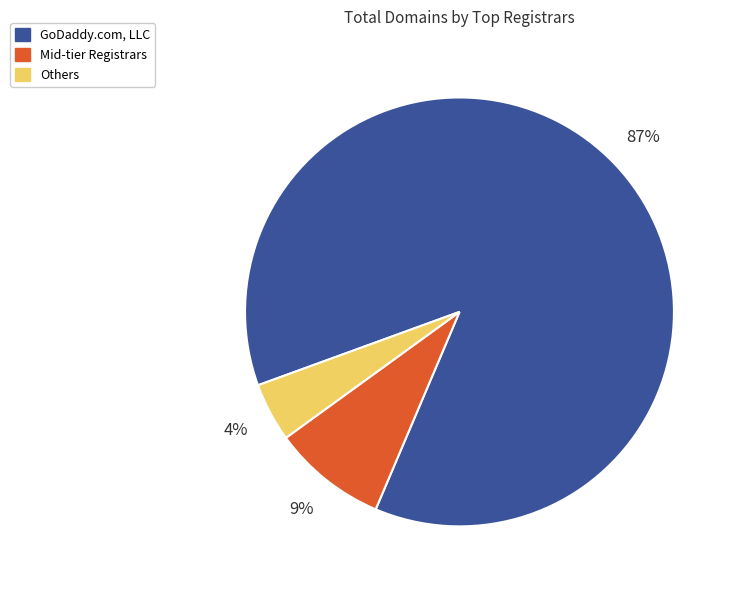

To the nearest percent, what is the difference between the largest and smallest slice percentages?

83%